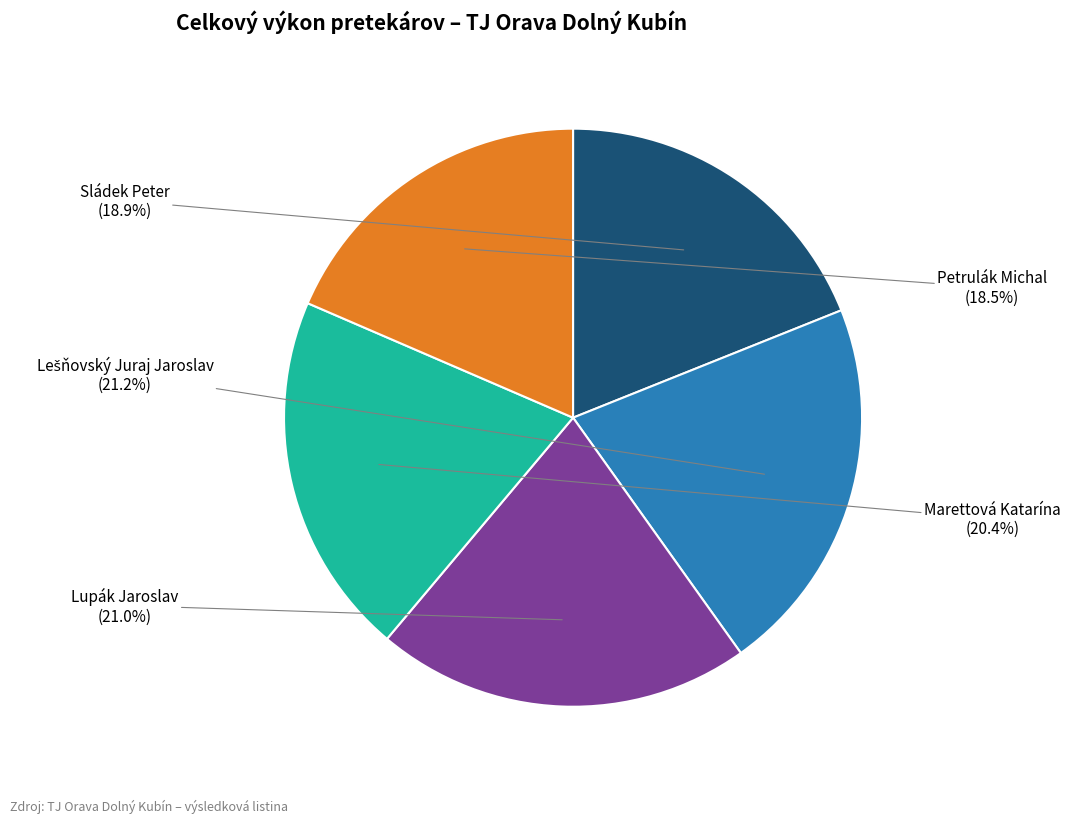

Is there a majority slice in this chart?

No